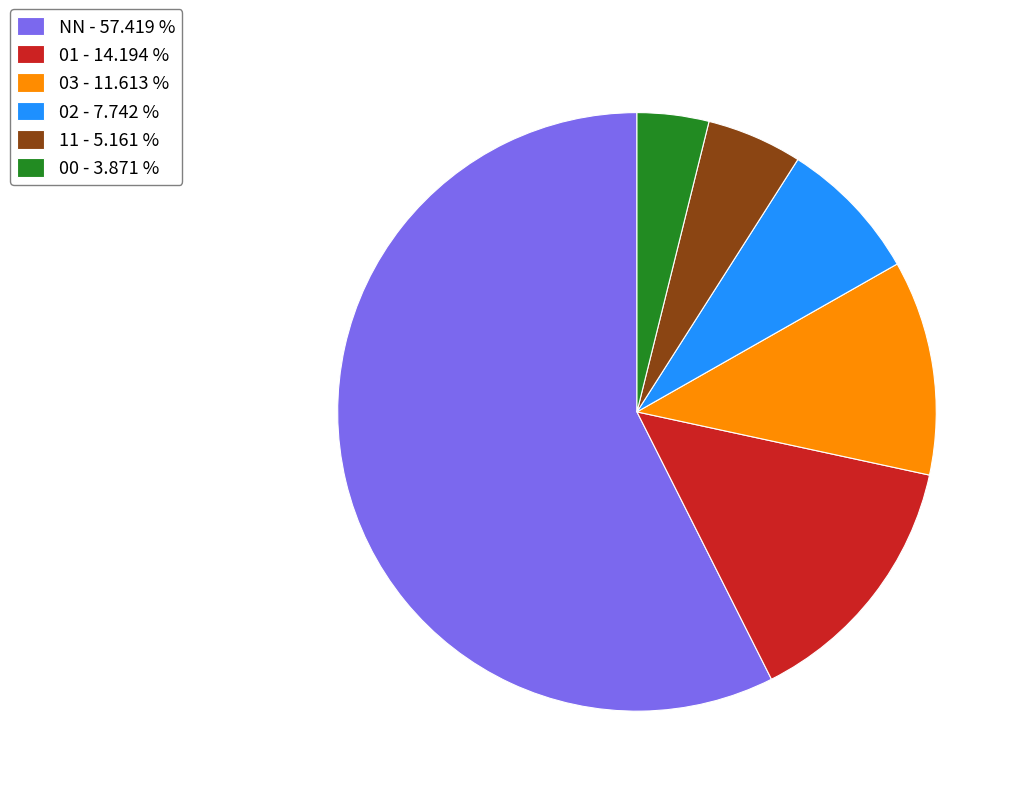

How many segments does this pie chart have?

6